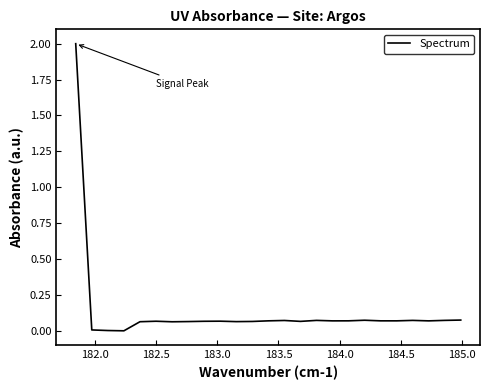

Does the chart have visible grid lines?

No